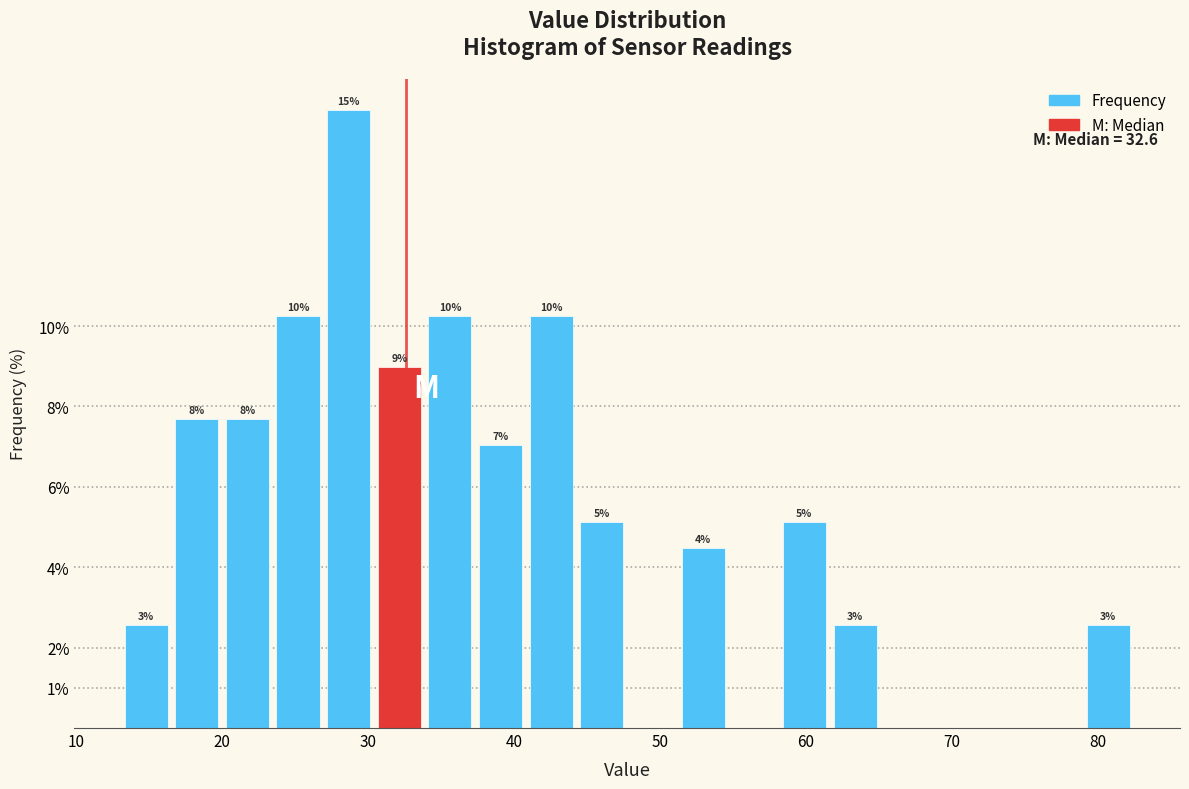

Read against the x-axis, roughly where is the centre of the tallest bar?

29